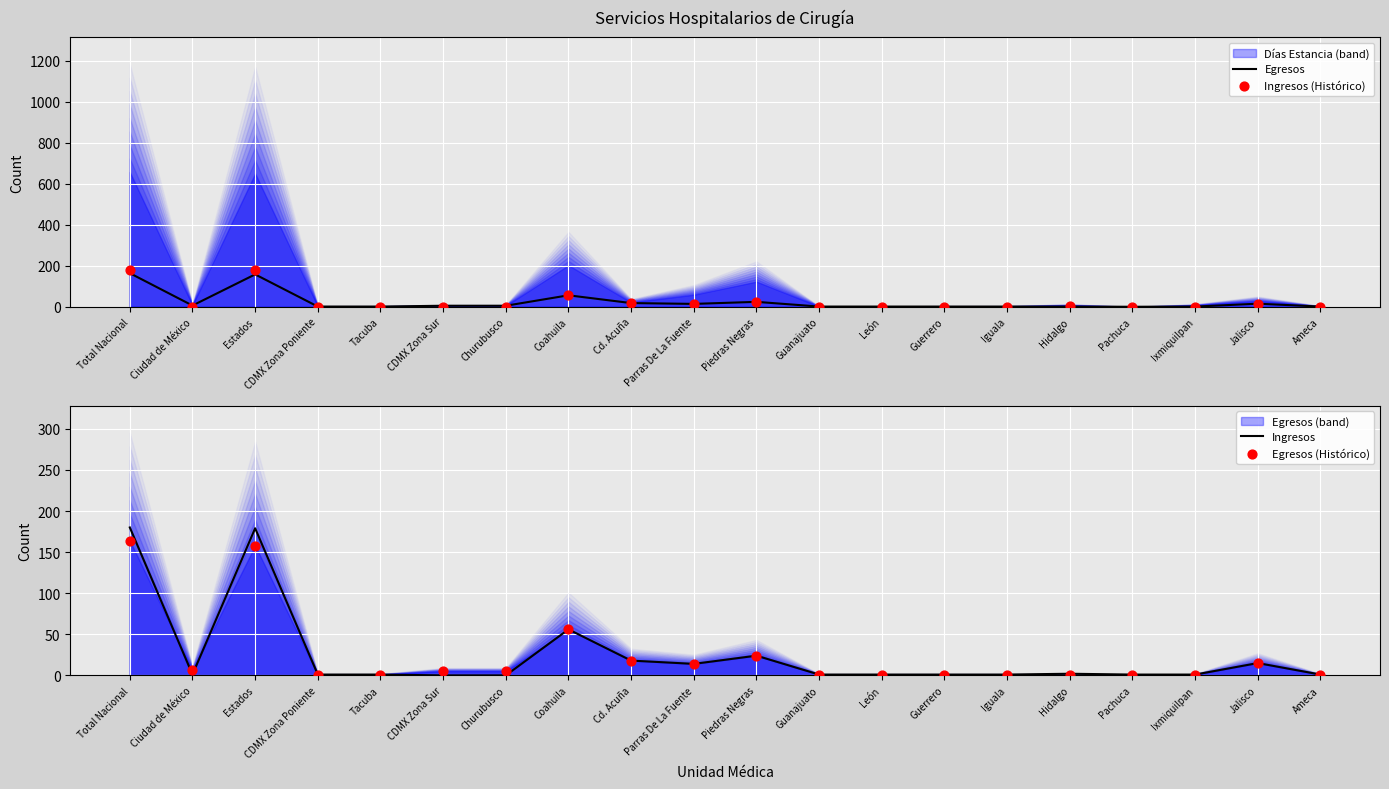

What is the total value across all series at Iguala?

4